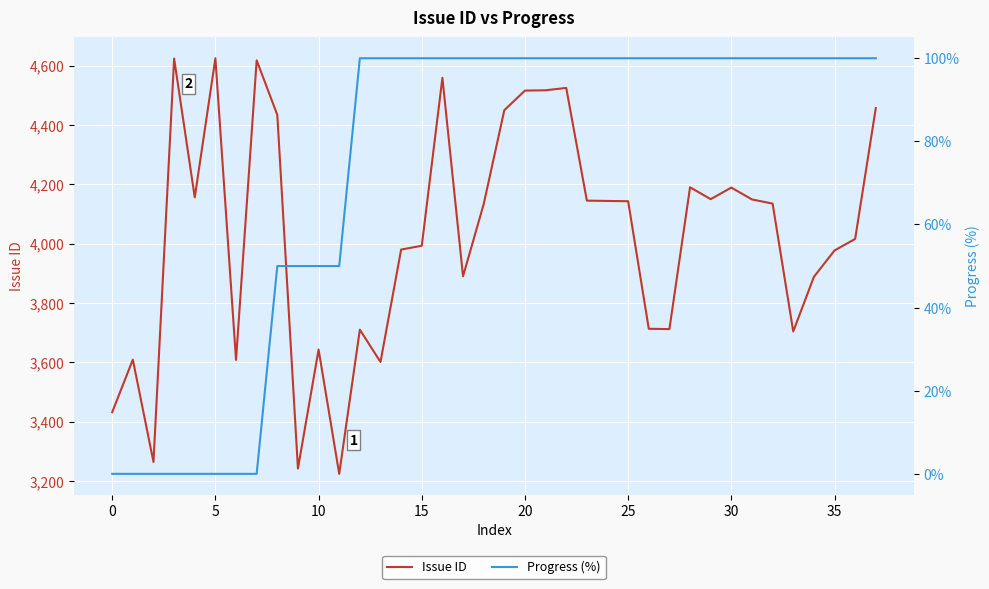

What is the lowest value of the Issue ID series?

3224